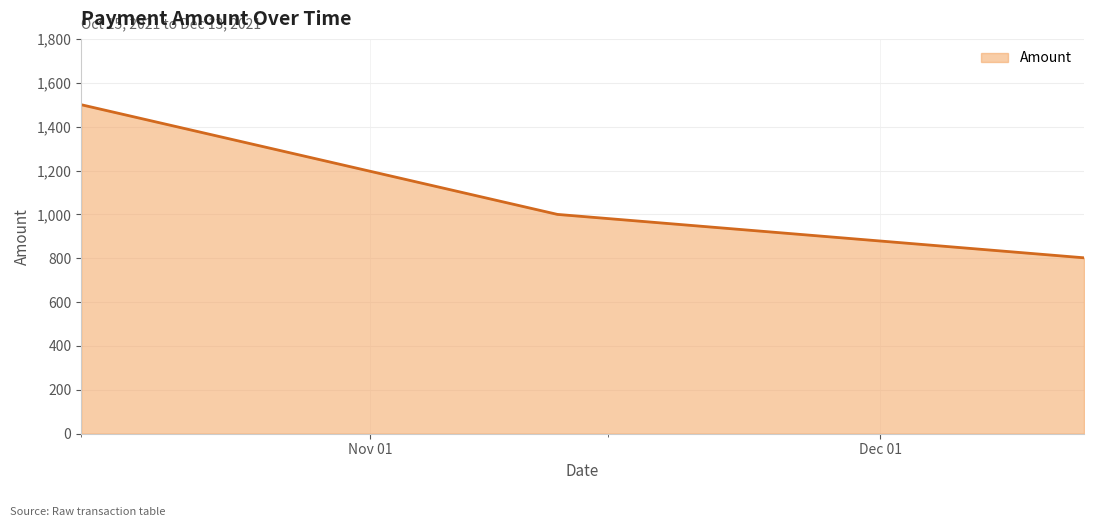

What is the difference between the maximum and minimum values?

698.0